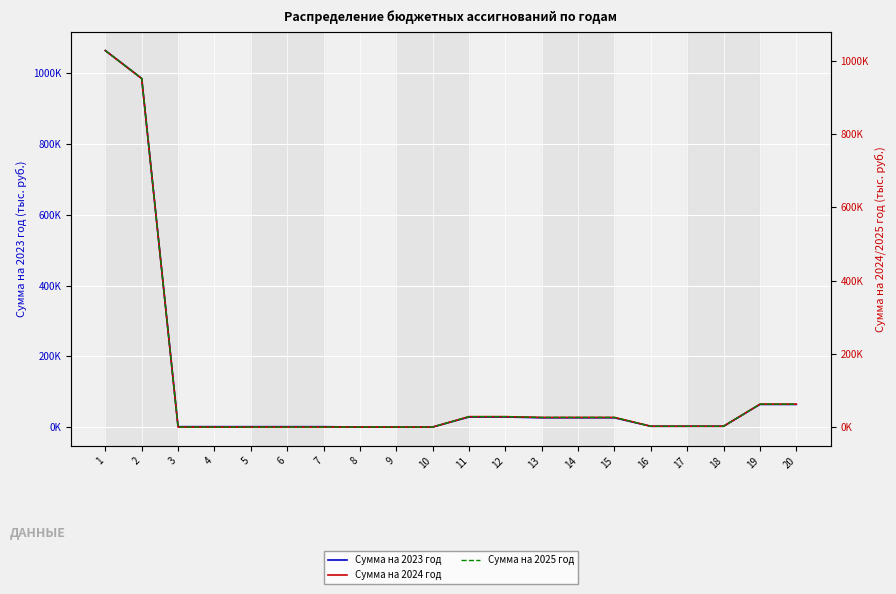

True or false: Сумма на 2025 год and Сумма на 2024 год cross at least once.

False